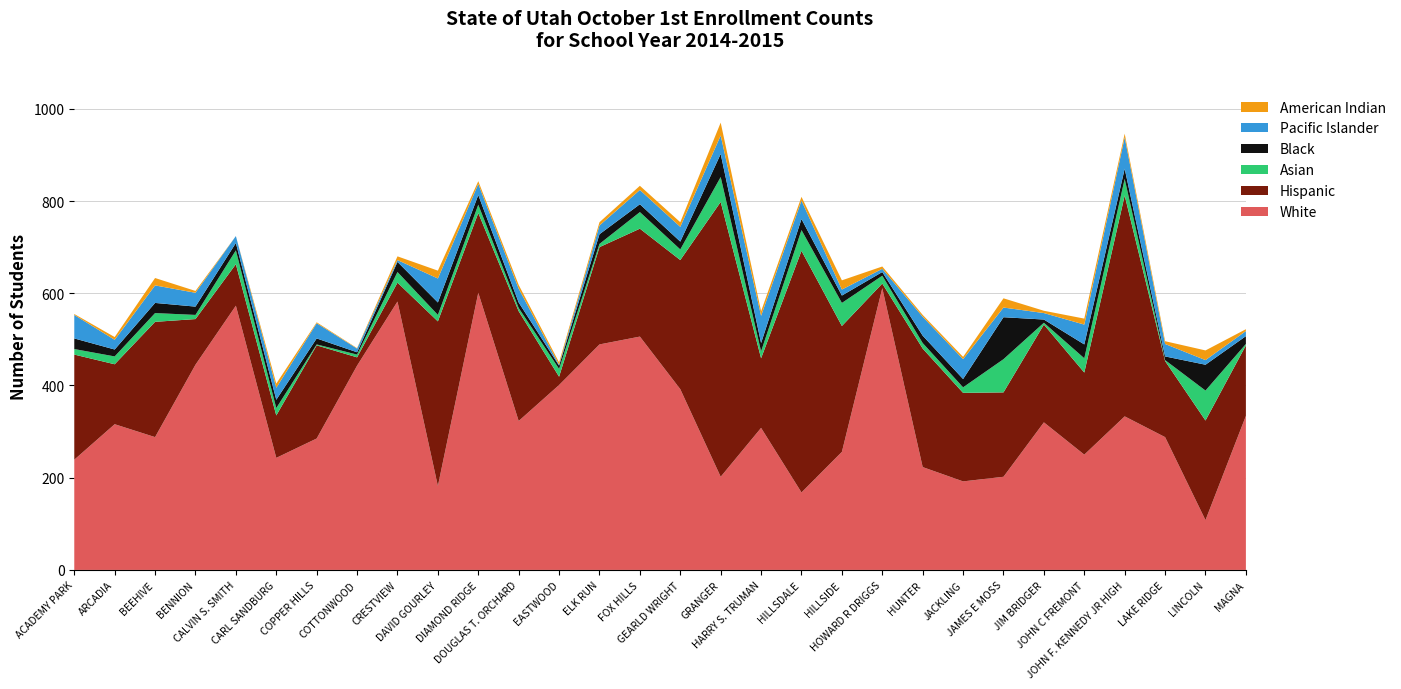

Reading left to right, what are all the values shown in this chart?

White: ACADEMY PARK=239	ARCADIA=316	BEEHIVE=288	BENNION=445	CALVIN S. SMITH=573	CARL SANDBURG=243	COPPER HILLS=285	COTTONWOOD=443	CRESTVIEW=582	DAVID GOURLEY=182	DIAMOND RIDGE=601	DOUGLAS T. ORCHARD=323	EASTWOOD=401	ELK RUN=489	FOX HILLS=506	GEARLD WRIGHT=392	GRANGER=202	HARRY S. TRUMAN=308	HILLSDALE=168	HILLSIDE=256	HOWARD R DRIGGS=611	HUNTER=223	JACKLING=192	JAMES E MOSS=202	JIM BRIDGER=320	JOHN C FREMONT=250	JOHN F. KENNEDY JR HIGH=333	LAKE RIDGE=288	LINCOLN=108	MAGNA=334
Hispanic: ACADEMY PARK=228	ARCADIA=130	BEEHIVE=250	BENNION=99	CALVIN S. SMITH=90	CARL SANDBURG=92	COPPER HILLS=202	COTTONWOOD=18	CRESTVIEW=41	DAVID GOURLEY=357	DIAMOND RIDGE=173	DOUGLAS T. ORCHARD=238	EASTWOOD=18	ELK RUN=211	FOX HILLS=234	GEARLD WRIGHT=280	GRANGER=596	HARRY S. TRUMAN=151	HILLSDALE=524	HILLSIDE=273	HOWARD R DRIGGS=10	HUNTER=257	JACKLING=192	JAMES E MOSS=183	JIM BRIDGER=212	JOHN C FREMONT=178	JOHN F. KENNEDY JR HIGH=479	LAKE RIDGE=165	LINCOLN=216	MAGNA=153
Asian: ACADEMY PARK=12	ARCADIA=17	BEEHIVE=19	BENNION=9	CALVIN S. SMITH=30	CARL SANDBURG=16	COPPER HILLS=2	COTTONWOOD=6	CRESTVIEW=23	DAVID GOURLEY=14	DIAMOND RIDGE=18	DOUGLAS T. ORCHARD=7	EASTWOOD=17	ELK RUN=7	FOX HILLS=36	GEARLD WRIGHT=23	GRANGER=54	HARRY S. TRUMAN=15	HILLSDALE=45	HILLSIDE=50	HOWARD R DRIGGS=17	HUNTER=12	JACKLING=12	JAMES E MOSS=72	JIM BRIDGER=4	JOHN C FREMONT=31	JOHN F. KENNEDY JR HIGH=36	LAKE RIDGE=2	LINCOLN=65	MAGNA=3
Black: ACADEMY PARK=23	ARCADIA=15	BEEHIVE=22	BENNION=18	CALVIN S. SMITH=16	CARL SANDBURG=18	COPPER HILLS=13	COTTONWOOD=5	CRESTVIEW=22	DAVID GOURLEY=27	DIAMOND RIDGE=21	DOUGLAS T. ORCHARD=12	EASTWOOD=7	ELK RUN=21	FOX HILLS=17	GEARLD WRIGHT=17	GRANGER=50	HARRY S. TRUMAN=18	HILLSDALE=24	HILLSIDE=16	HOWARD R DRIGGS=8	HUNTER=16	JACKLING=18	JAMES E MOSS=91	JIM BRIDGER=7	JOHN C FREMONT=30	JOHN F. KENNEDY JR HIGH=22	LAKE RIDGE=8	LINCOLN=56	MAGNA=17
Pacific Islander: ACADEMY PARK=51	ARCADIA=21	BEEHIVE=38	BENNION=30	CALVIN S. SMITH=15	CARL SANDBURG=26	COPPER HILLS=33	COTTONWOOD=8	CRESTVIEW=4	DAVID GOURLEY=52	DIAMOND RIDGE=24	DOUGLAS T. ORCHARD=30	EASTWOOD=2	ELK RUN=19	FOX HILLS=31	GEARLD WRIGHT=32	GRANGER=40	HARRY S. TRUMAN=59	HILLSDALE=40	HILLSIDE=13	HOWARD R DRIGGS=7	HUNTER=41	JACKLING=43	JAMES E MOSS=21	JIM BRIDGER=14	JOHN C FREMONT=43	JOHN F. KENNEDY JR HIGH=68	LAKE RIDGE=27	LINCOLN=10	MAGNA=11
American Indian: ACADEMY PARK=2	ARCADIA=6	BEEHIVE=16	BENNION=4	CALVIN S. SMITH=0	CARL SANDBURG=9	COPPER HILLS=2	COTTONWOOD=1	CRESTVIEW=8	DAVID GOURLEY=17	DIAMOND RIDGE=6	DOUGLAS T. ORCHARD=8	EASTWOOD=5	ELK RUN=7	FOX HILLS=9	GEARLD WRIGHT=10	GRANGER=28	HARRY S. TRUMAN=10	HILLSDALE=8	HILLSIDE=20	HOWARD R DRIGGS=5	HUNTER=4	JACKLING=5	JAMES E MOSS=20	JIM BRIDGER=5	JOHN C FREMONT=13	JOHN F. KENNEDY JR HIGH=8	LAKE RIDGE=6	LINCOLN=21	MAGNA=4